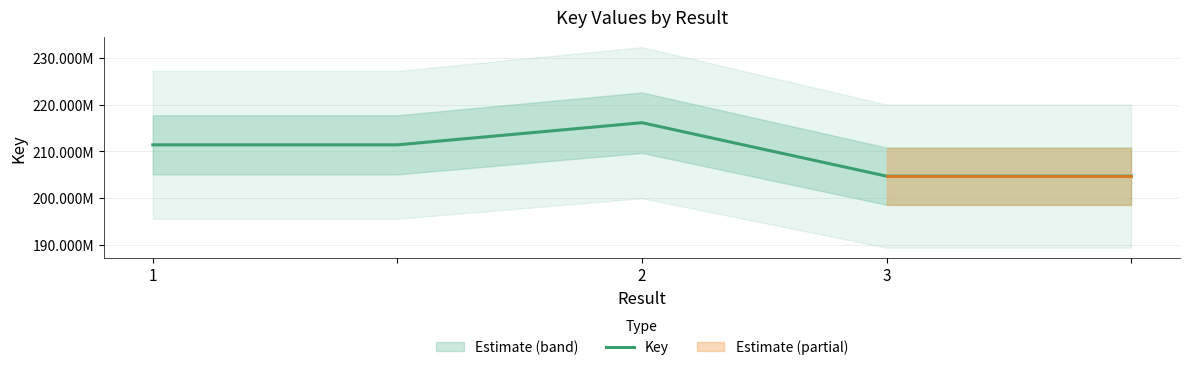

The value at 2 is 122324292. True or false?

False